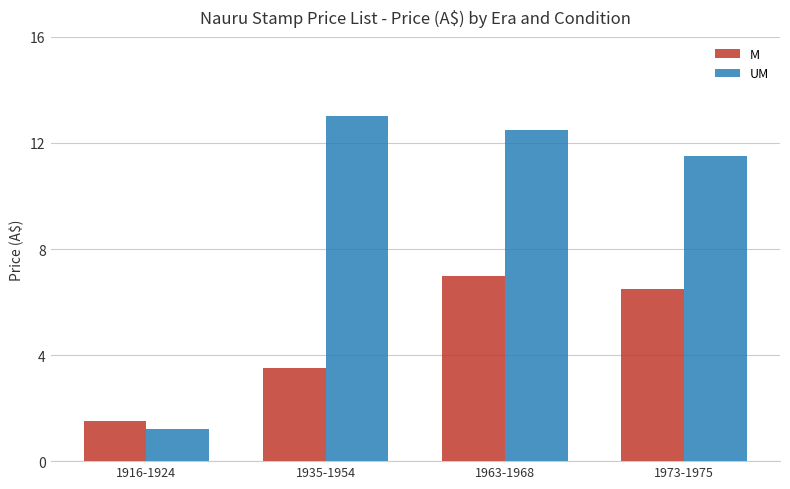

The value of UM at 1935-1954 is 13.0. True or false?

True